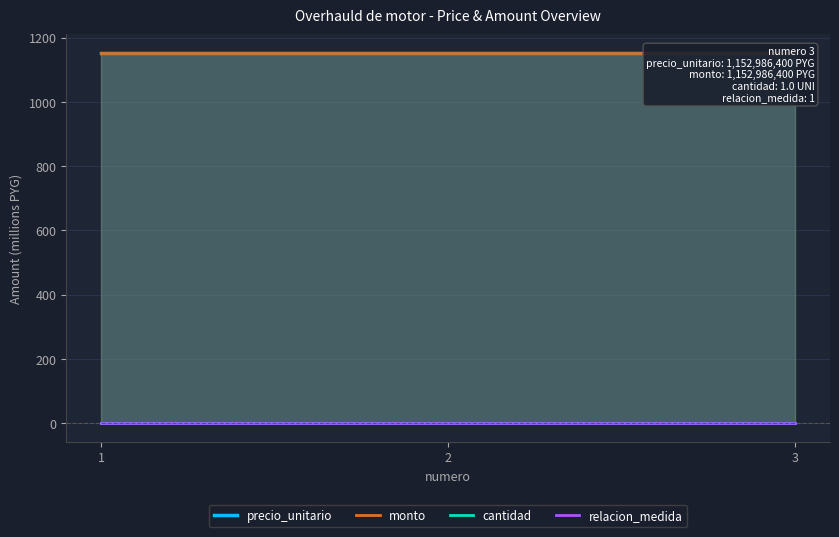

Which category has the lowest value in the cantidad series?

1